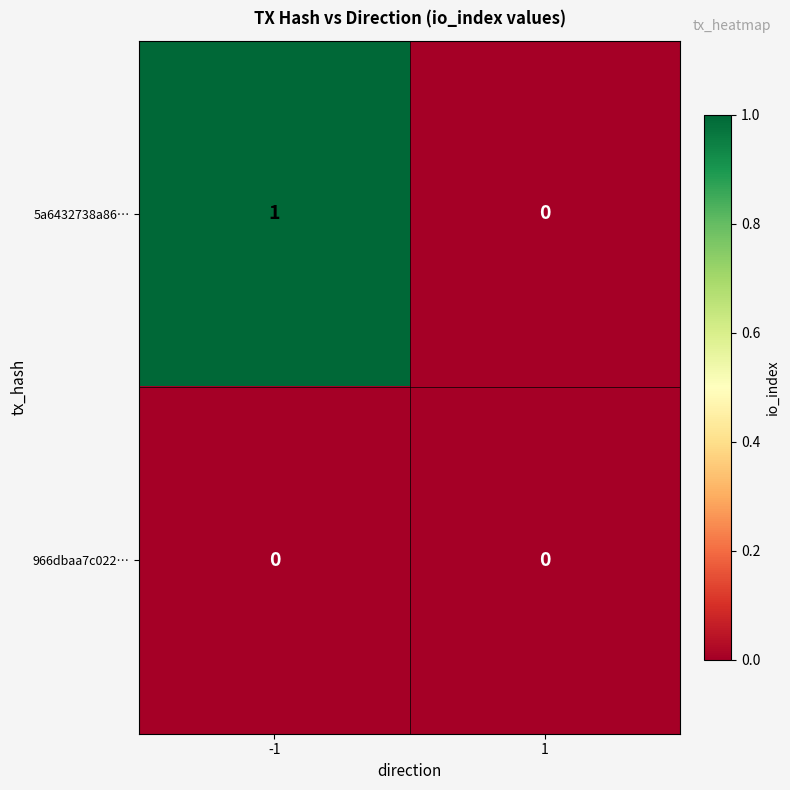

Count the number of categories in the chart.

2